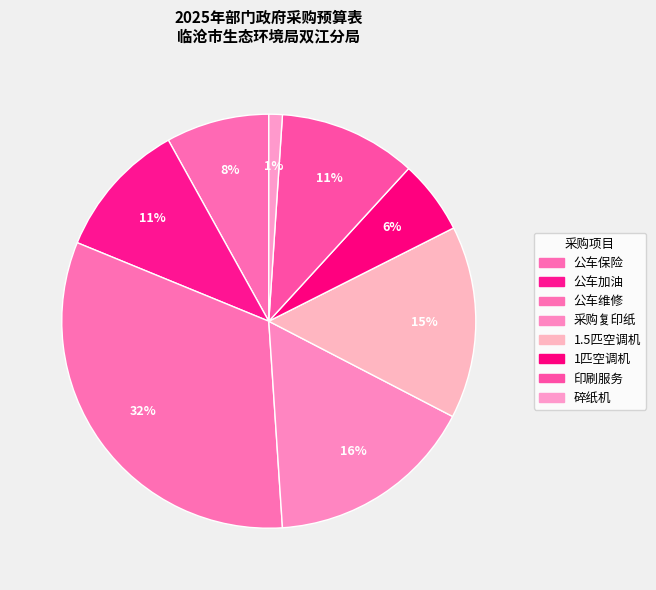

Combined, do 公车保险 and 碎纸机 account for over 50%?

No